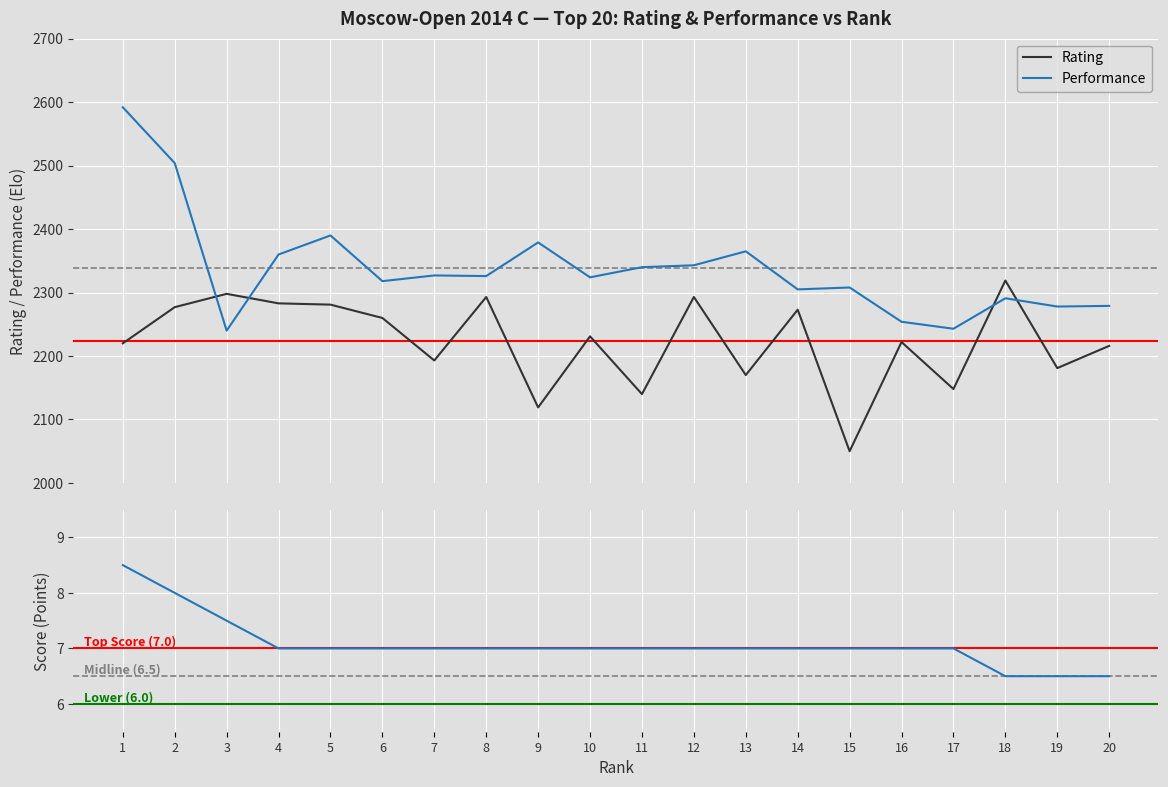

What is the highest value of the Performance series?

2592